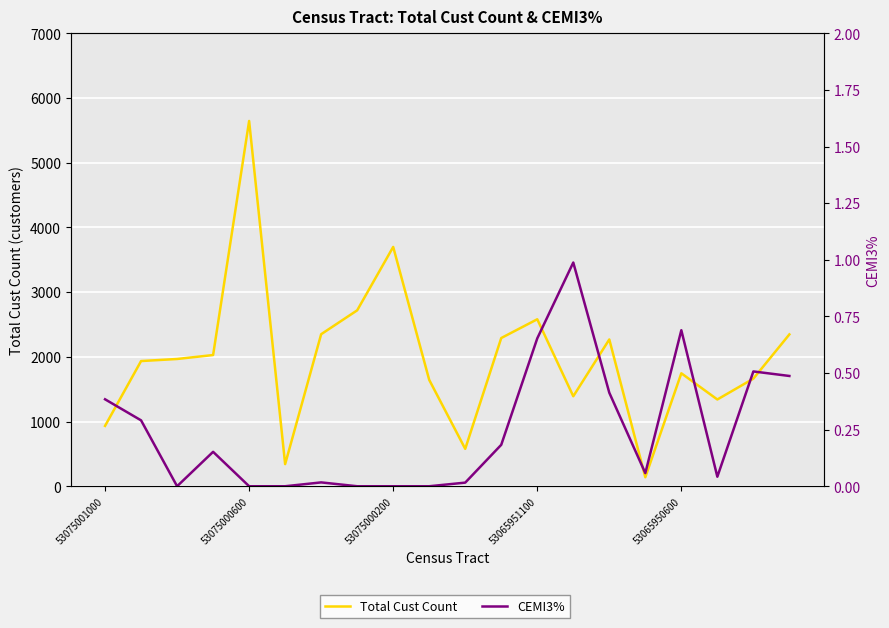

Reading left to right, list all the values displayed in this chart.

Total Cust Count: 933.0	1935.0	1967.0	2028.0	5646.0	342.0	2350.0	2719.0	3699.0	1644.0	578.0	2291.0	2581.0	1391.0	2269.0	139.0	1746.0	1341.0	1663.0	2347.0
CEMI3%: 0.4	0.3	0.0	0.2	0.0	0.0	0.0	0.0	0.0	0.0	0.0	0.2	0.7	1.0	0.4	0.1	0.7	0.0	0.5	0.5